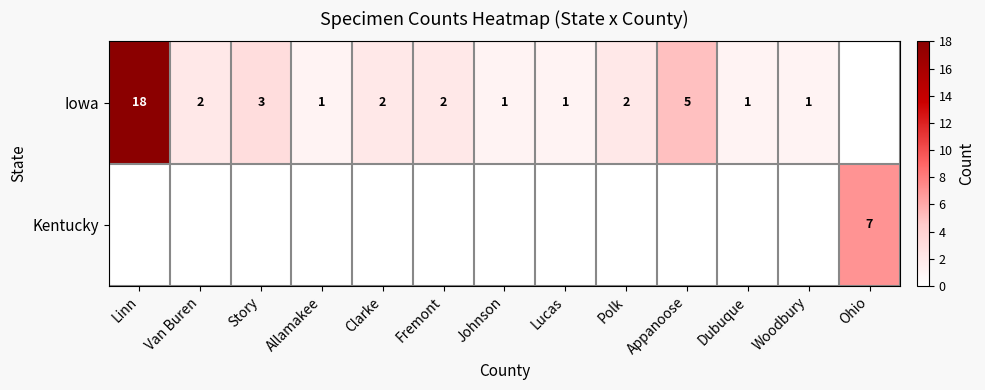

The value of Iowa at Woodbury is 1. True or false?

True